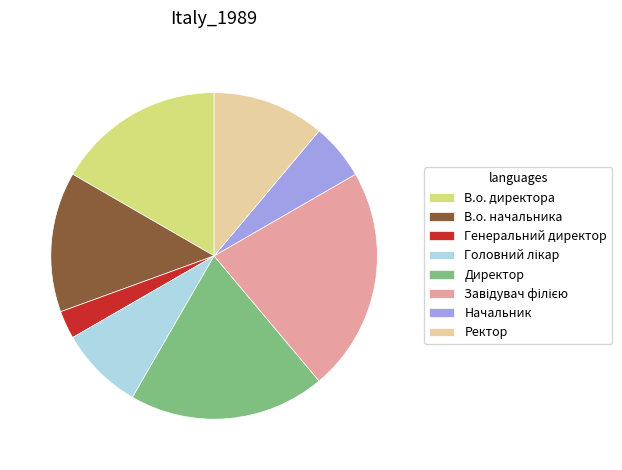

How many slices are in this pie chart?

8